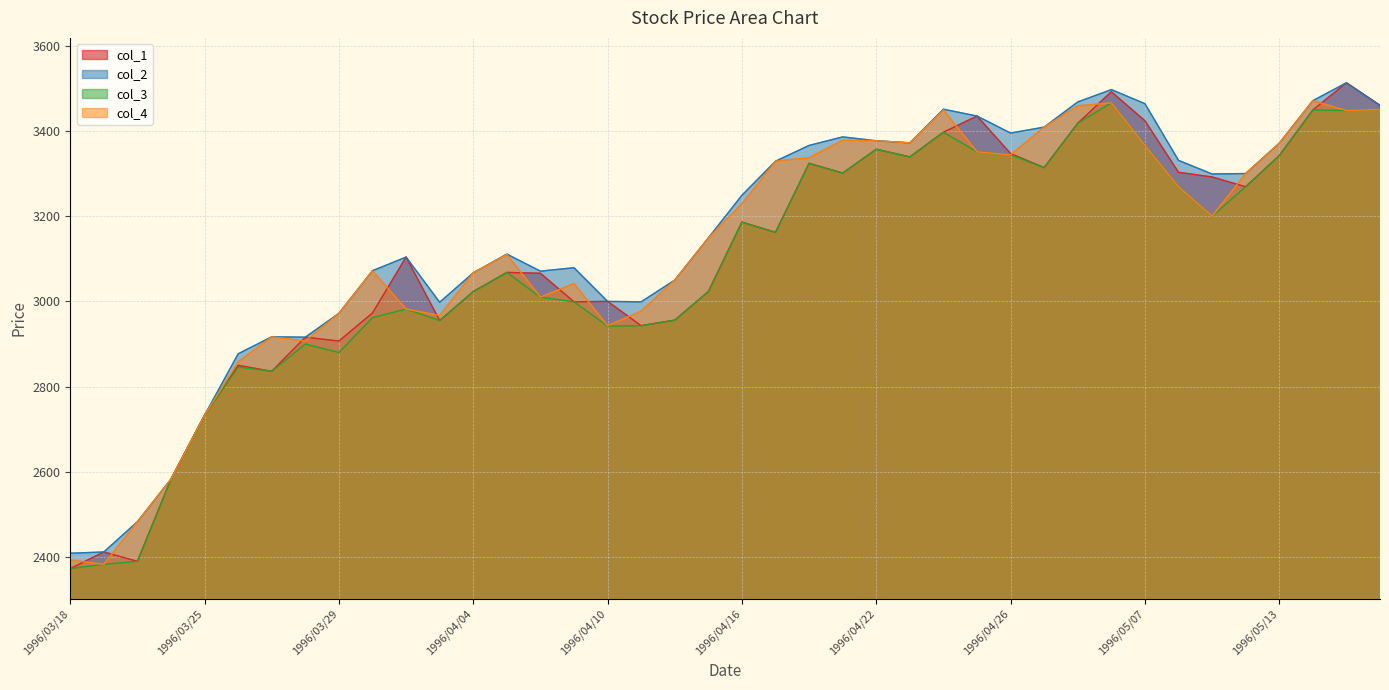

Reading left to right, list all the values displayed in this chart.

col_1: 2373	2412	2390	2583	2733	2850	2836	2916	2907	2973	3104	2955	3023	3068	3066	2999	3000	2943	2956	3023	3186	3162	3324	3301	3357	3339	3397	3435	3347	3314	3418	3492	3424	3303	3292	3269	3342	3449	3513	3460
col_2: 2409	2412	2483	2583	2733	2877	2917	2916	2972	3072	3104	2998	3067	3111	3071	3079	3000	2999	3050	3149	3249	3329	3366	3386	3377	3372	3451	3435	3395	3409	3468	3497	3464	3331	3299	3300	3371	3471	3513	3460
col_3: 2373	2383	2390	2583	2733	2846	2836	2900	2880	2962	2982	2955	3023	3068	3010	2999	2942	2943	2956	3023	3186	3162	3324	3301	3357	3339	3397	3351	3344	3314	3418	3466	3366	3269	3200	3269	3342	3449	3448	3450
col_4: 2393	2383	2483	2583	2733	2858	2917	2907	2972	3072	2982	2967	3067	3110	3010	3042	2943	2977	3050	3149	3229	3329	3337	3378	3377	3372	3449	3351	3344	3409	3459	3466	3366	3269	3200	3300	3371	3471	3448	3450